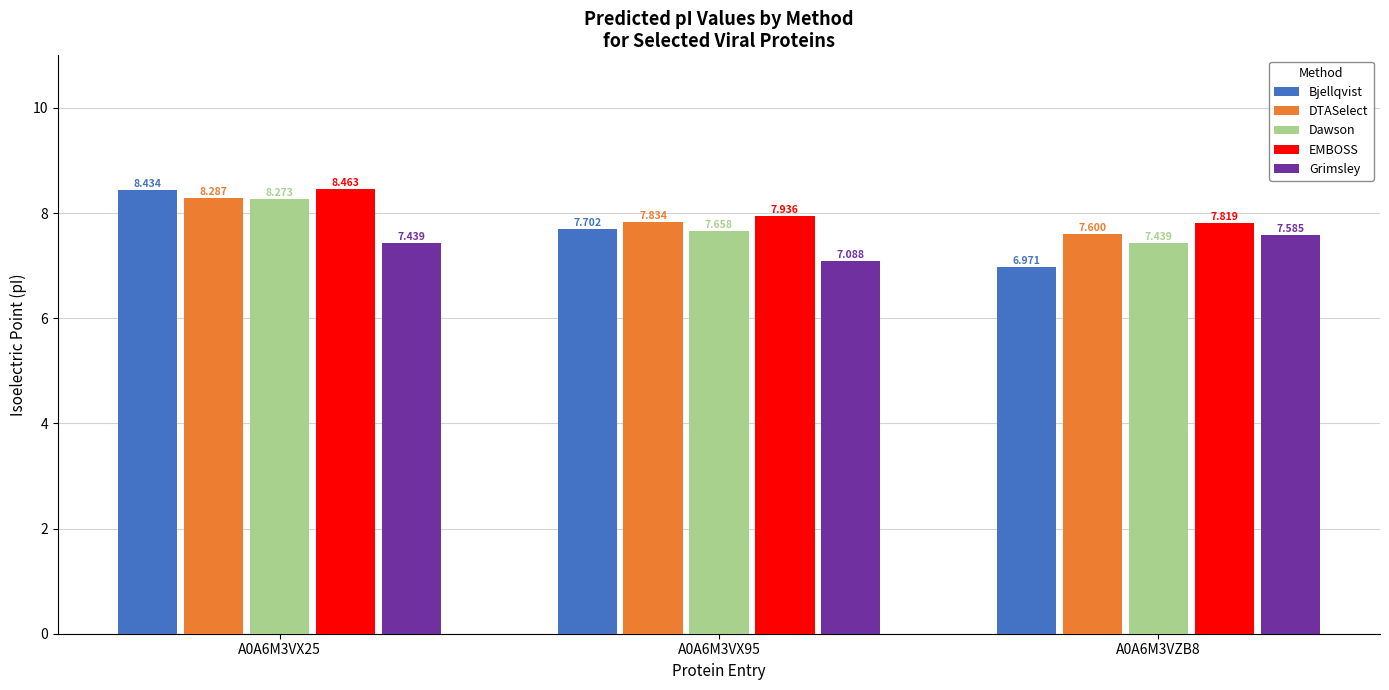

Count the number of categories in the chart.

3